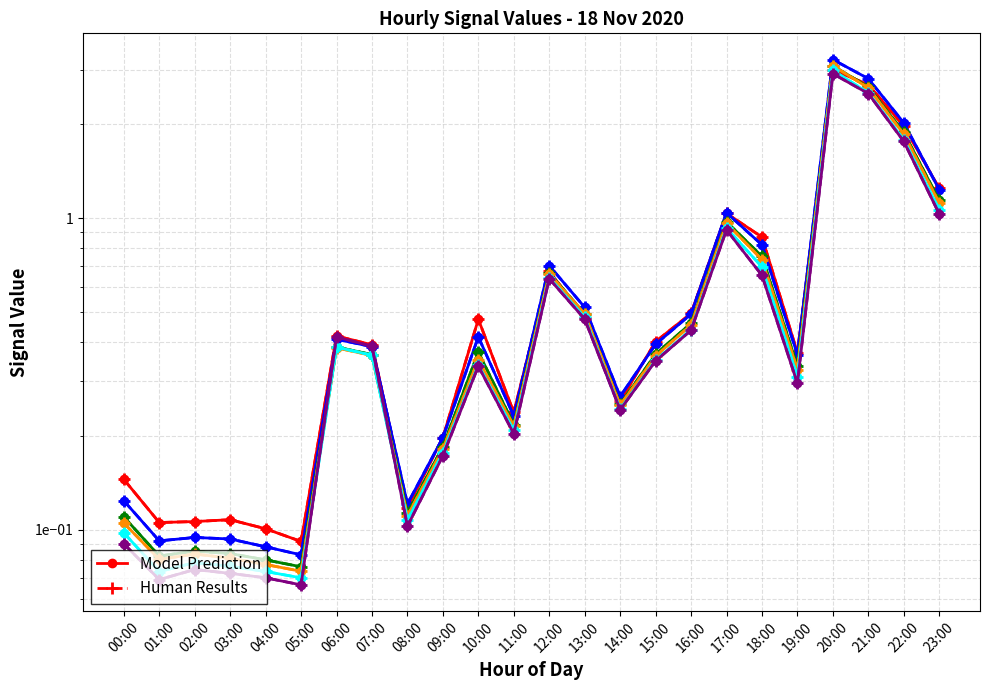

At which category is the sum across all series the highest?

20:00